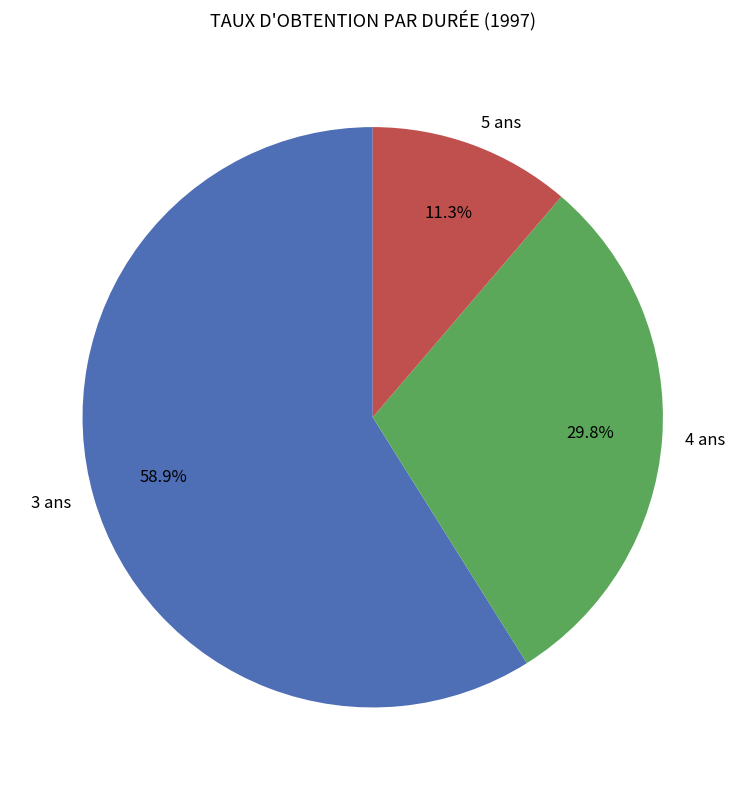

What is the largest slice in the pie chart?

3 ans